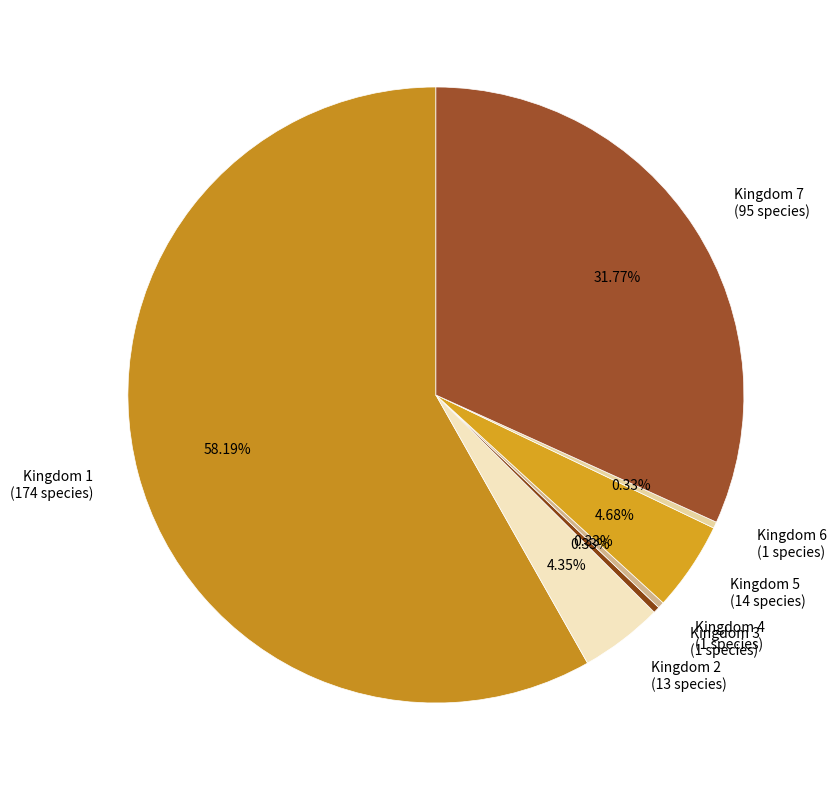

To the nearest percent, what is the average slice percentage?

14%